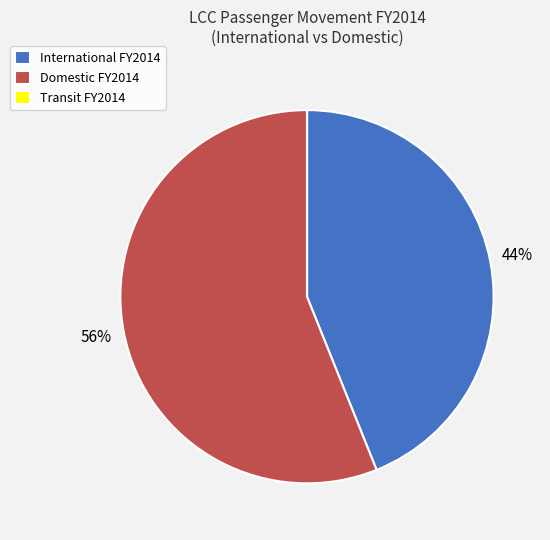

Do International FY2014 and Domestic FY2014 together represent more than half of the pie?

Yes